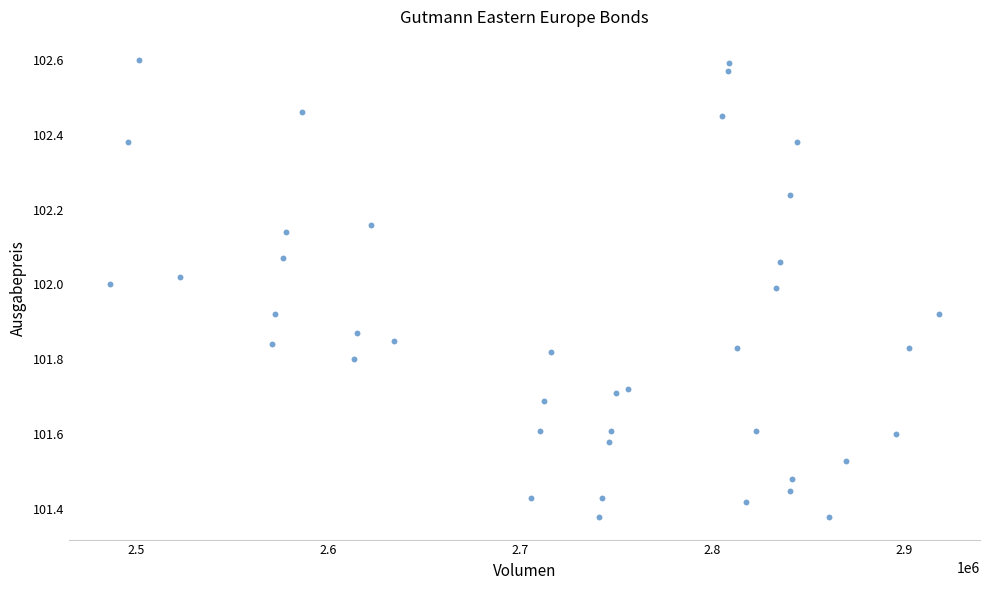

What is the range of X values (max minus min)?

431850.6